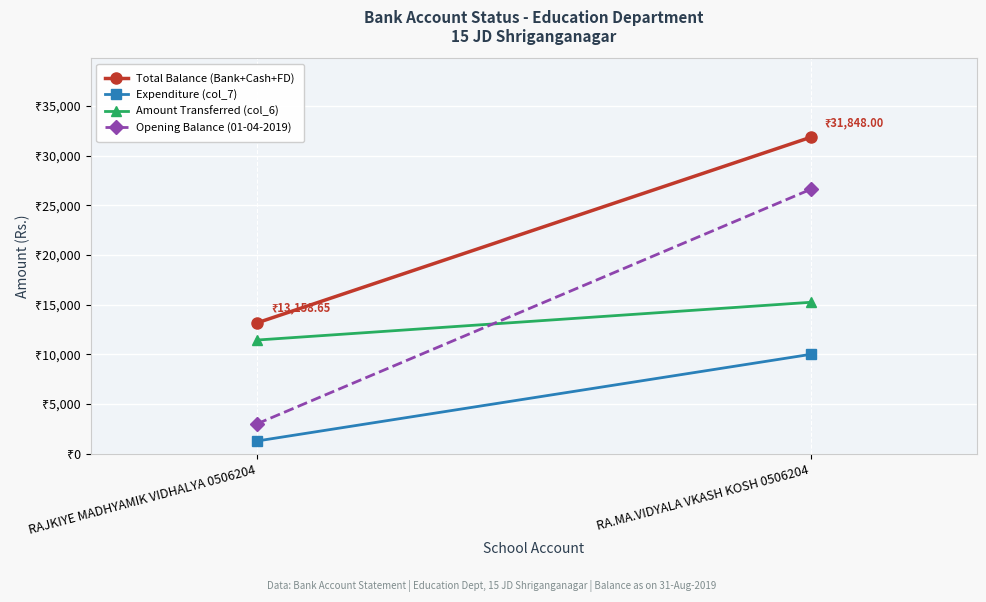

What position from the left is RA.MA.VIDYALA VKASH KOSH 0506204?

2